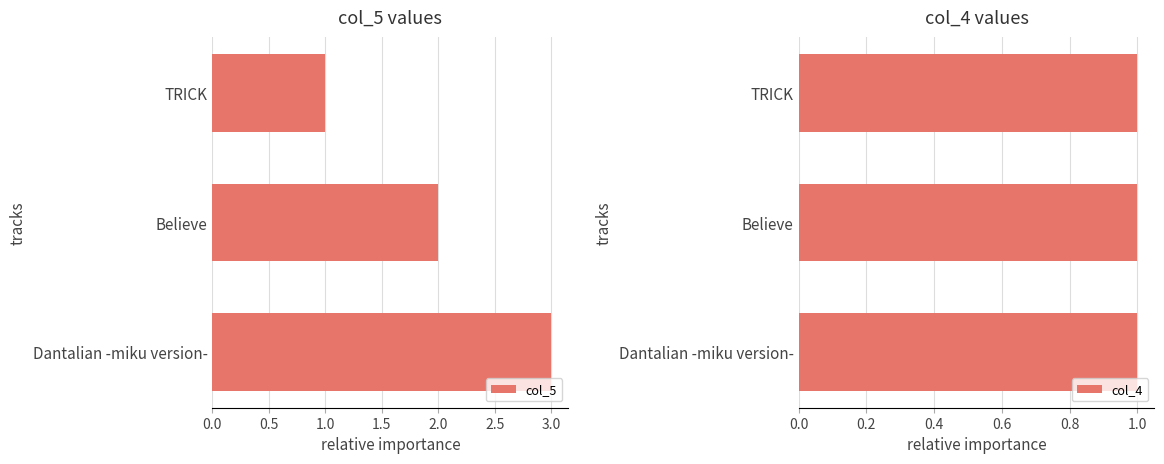

What value does the col_5 series have at 1.0?

3.0